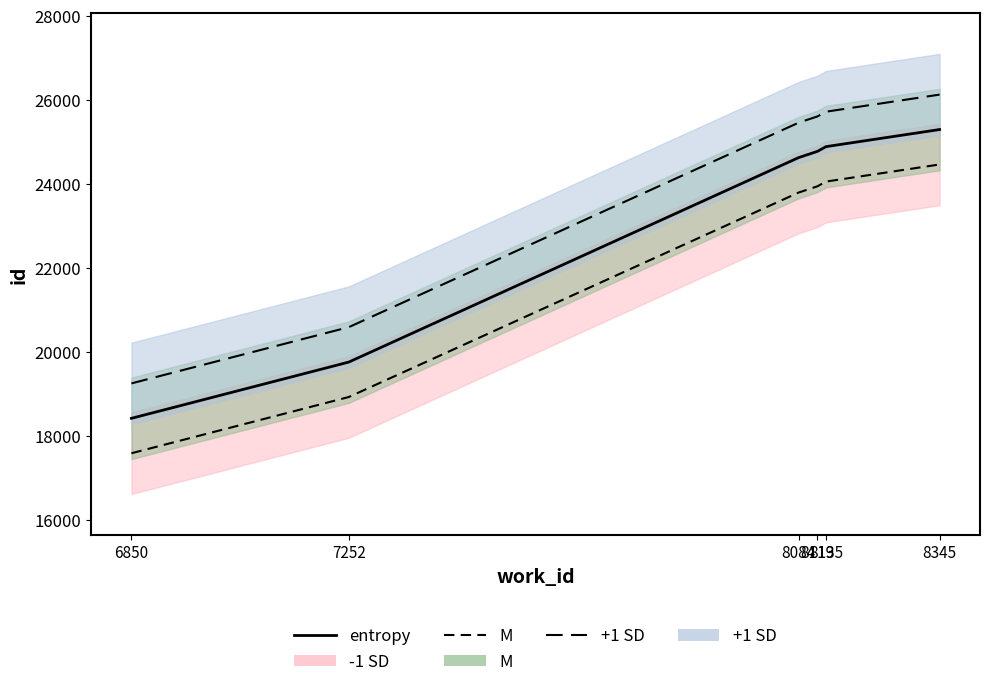

The value at 8119 is 24776. True or false?

True